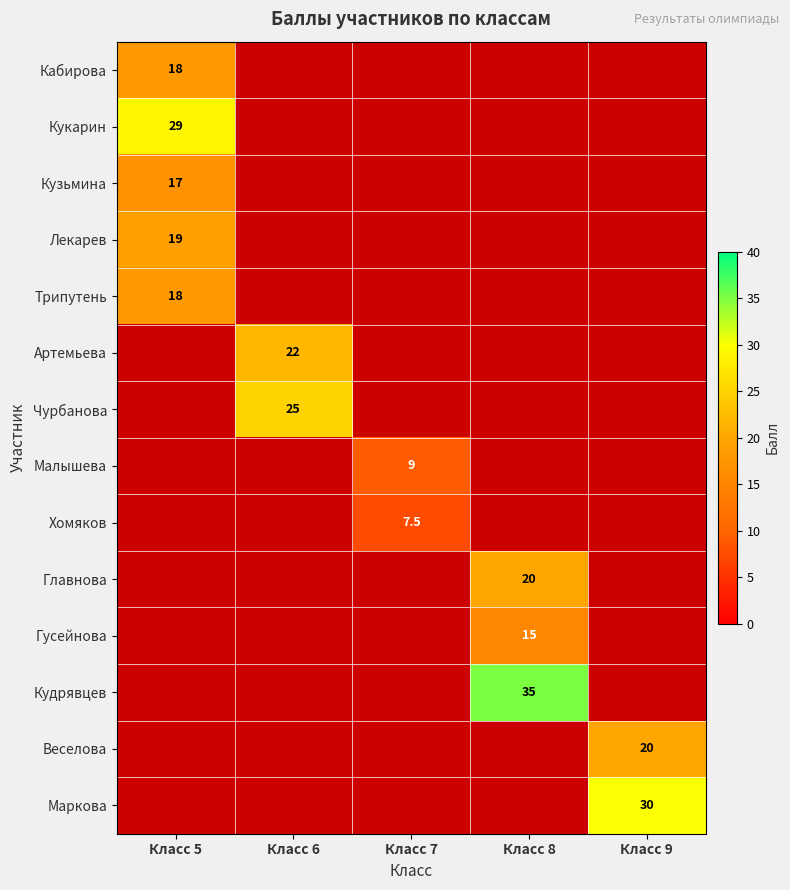

Is it true that Веселова equals 20.0 at Класс 9?

True